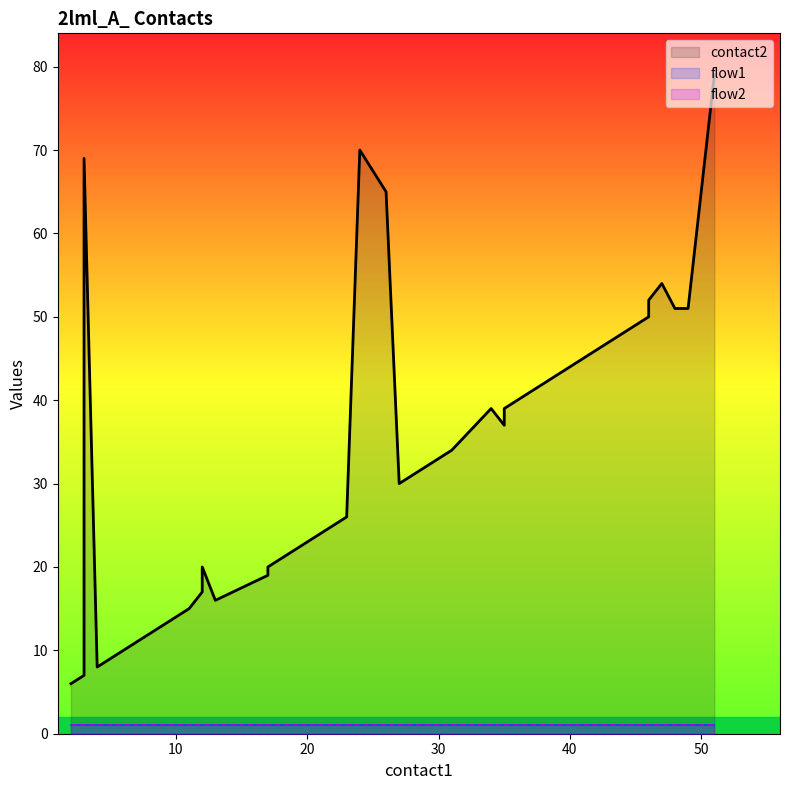

True or false: contact2 and flow2 intersect in this chart.

False